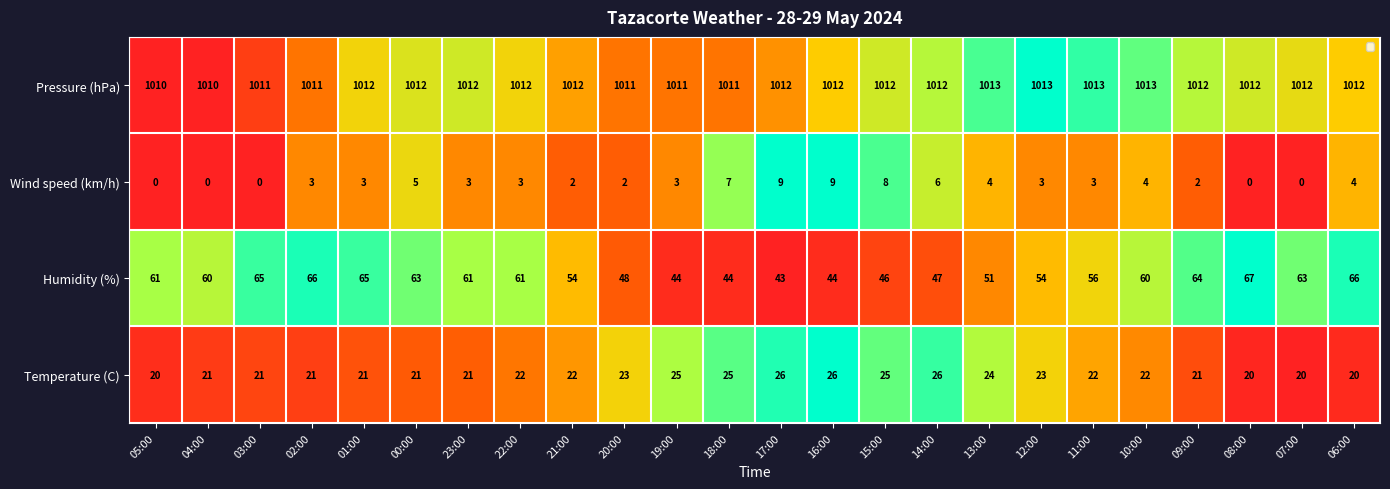

List the labels in order of value, largest first.

12:00, 11:00, 13:00, 10:00, 14:00, 09:00, 23:00, 15:00, 08:00, 00:00, 07:00, 01:00, 22:00, 16:00, 06:00, 21:00, 17:00, 02:00, 20:00, 19:00, 18:00, 03:00, 05:00, 04:00